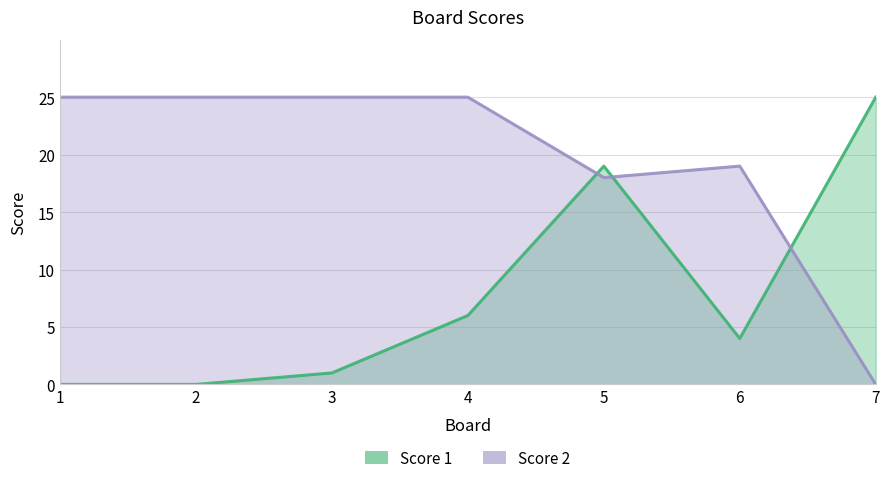

At which category is the sum across all series the highest?

5